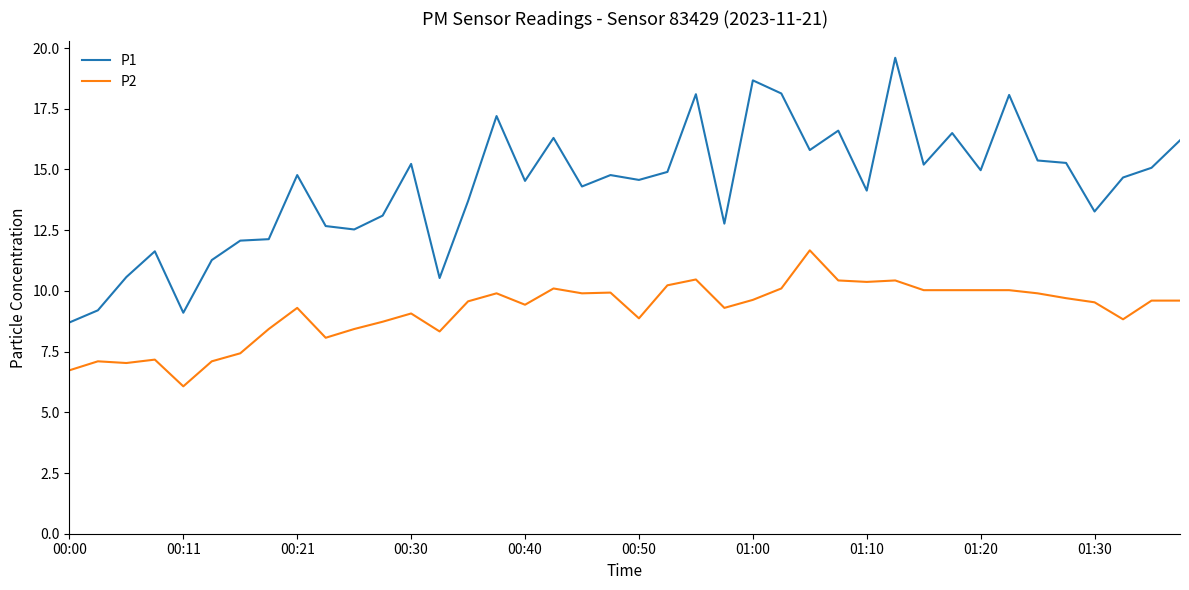

Which series has the widest spread of values?

P1